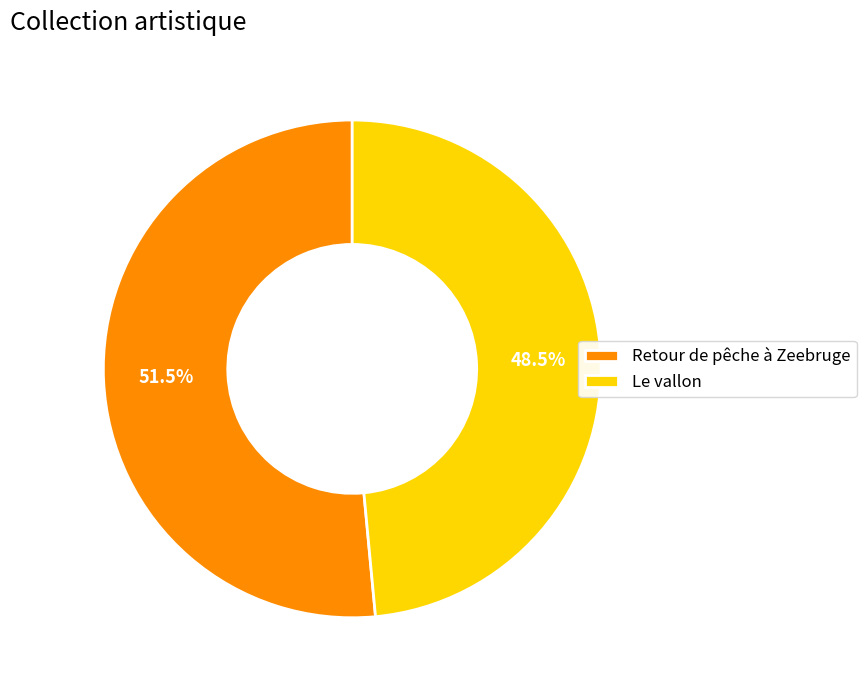

Is the sum of Retour de pêche à Zeebruge and Le vallon greater than half?

Yes